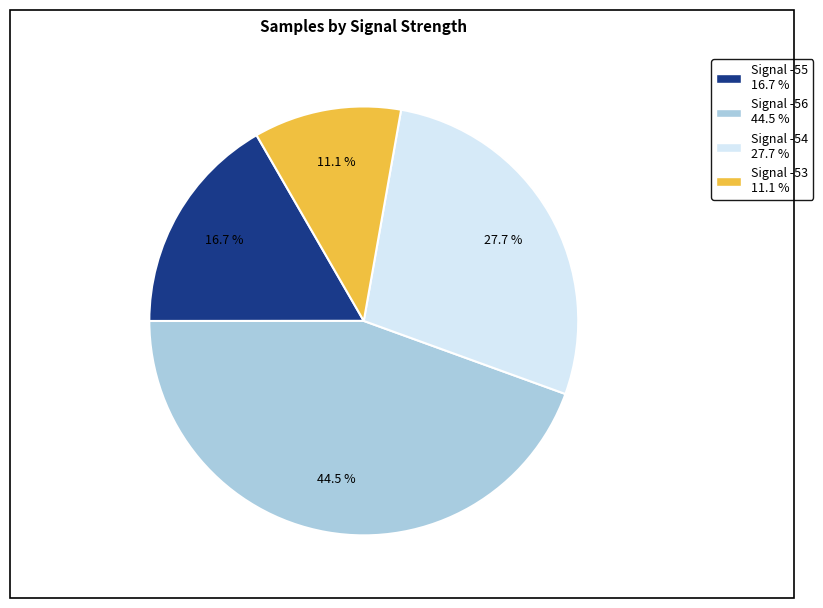

Does any single category account for the majority?

No